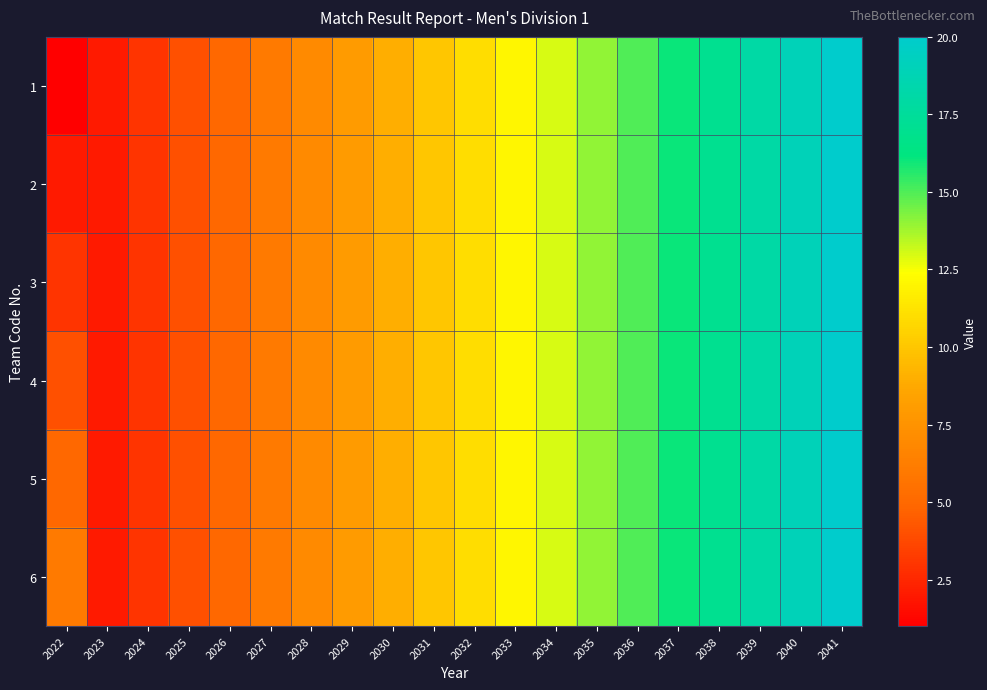

Reading left to right, extract all data points from this chart.

1: 2022=1	2023=2	2024=3	2025=4	2026=5	2027=6	2028=7	2029=8	2030=9	2031=10	2032=11	2033=12	2034=13	2035=14	2036=15	2037=16	2038=17	2039=18	2040=19	2041=20
2: 2022=2	2023=2	2024=3	2025=4	2026=5	2027=6	2028=7	2029=8	2030=9	2031=10	2032=11	2033=12	2034=13	2035=14	2036=15	2037=16	2038=17	2039=18	2040=19	2041=20
3: 2022=3	2023=2	2024=3	2025=4	2026=5	2027=6	2028=7	2029=8	2030=9	2031=10	2032=11	2033=12	2034=13	2035=14	2036=15	2037=16	2038=17	2039=18	2040=19	2041=20
4: 2022=4	2023=2	2024=3	2025=4	2026=5	2027=6	2028=7	2029=8	2030=9	2031=10	2032=11	2033=12	2034=13	2035=14	2036=15	2037=16	2038=17	2039=18	2040=19	2041=20
5: 2022=5	2023=2	2024=3	2025=4	2026=5	2027=6	2028=7	2029=8	2030=9	2031=10	2032=11	2033=12	2034=13	2035=14	2036=15	2037=16	2038=17	2039=18	2040=19	2041=20
6: 2022=6	2023=2	2024=3	2025=4	2026=5	2027=6	2028=7	2029=8	2030=9	2031=10	2032=11	2033=12	2034=13	2035=14	2036=15	2037=16	2038=17	2039=18	2040=19	2041=20